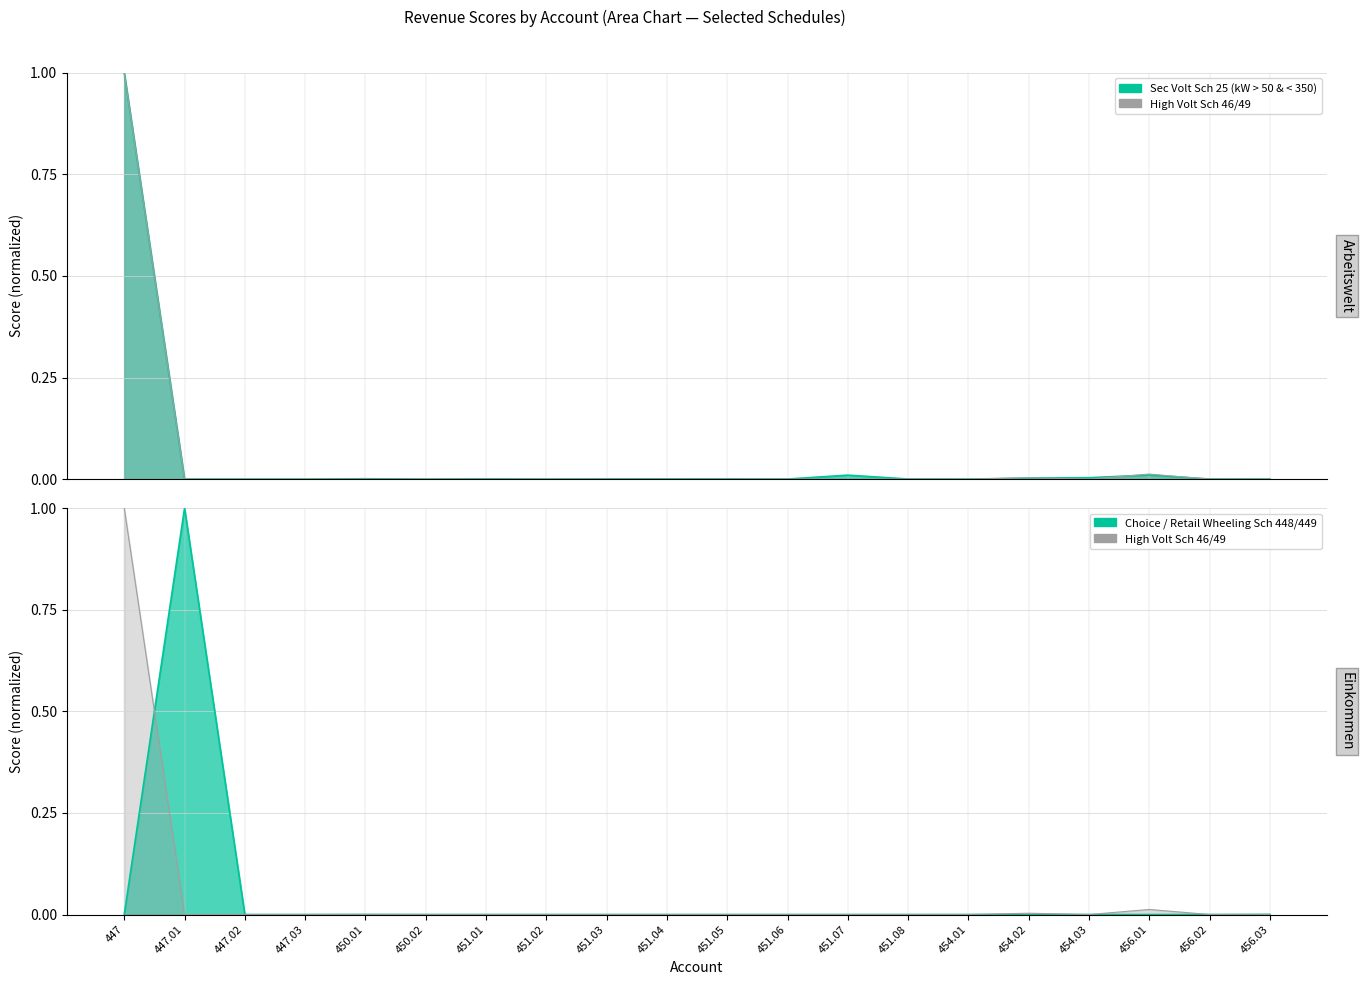

List the labels in order of Sec Volt Sch 25 (kW > 50 & < 350) value, largest first.

447, 456.01, 451.07, 454.03, 454.02, 450.01, 451.04, 451.01, 451.05, 451.03, 451.08, 456.03, 456.02, 451.06, 451.02, 450.02, 454.01, 447.01, 447.02, 447.03